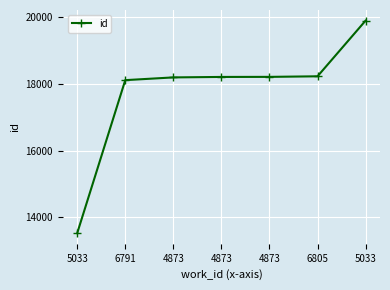

Is this an area chart (filled region under the line)?

No